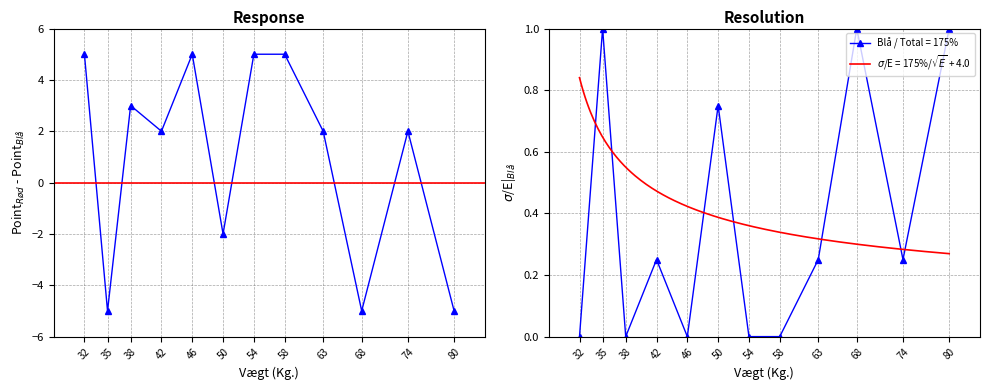

At which label does Rødt hold (Klassificerings point) reach its peak?

32